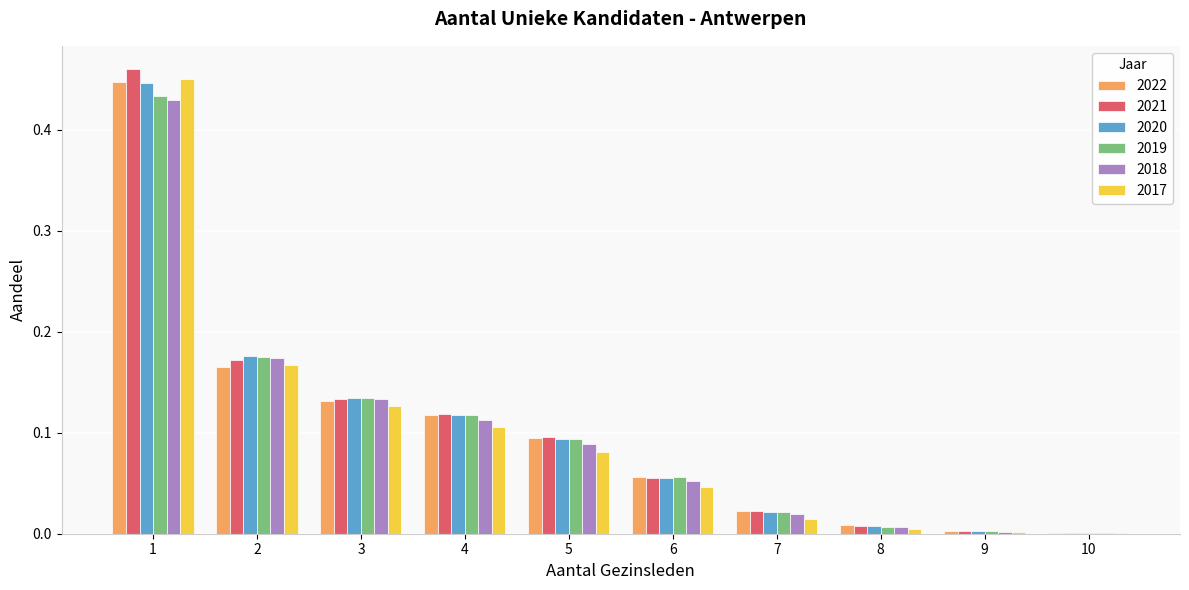

The 2022 series shows 0.0 at 6. True or false?

False